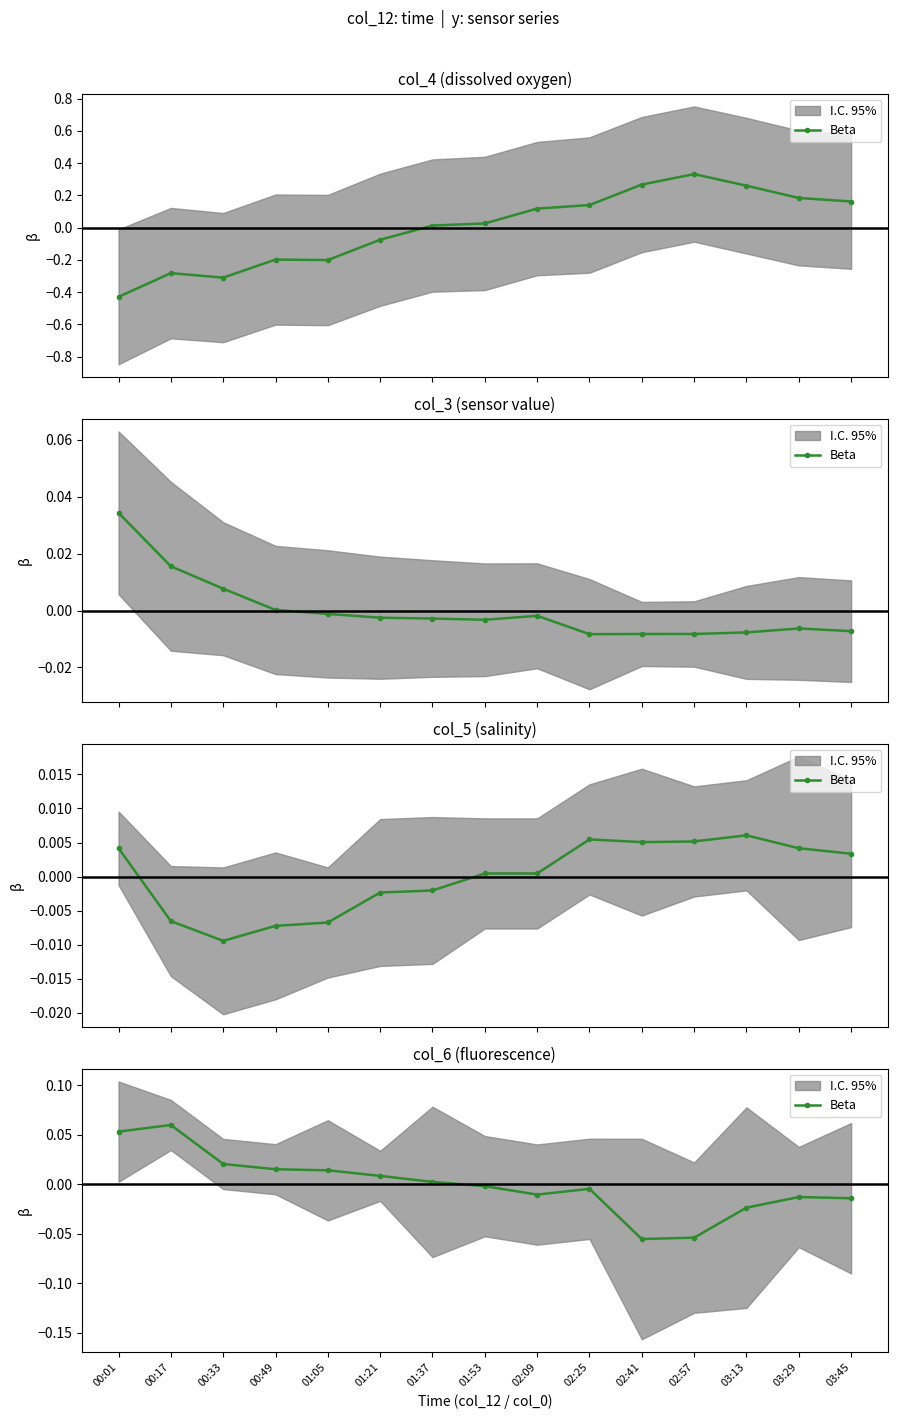

True or false: the data shows 0.0 at 01:21.

True